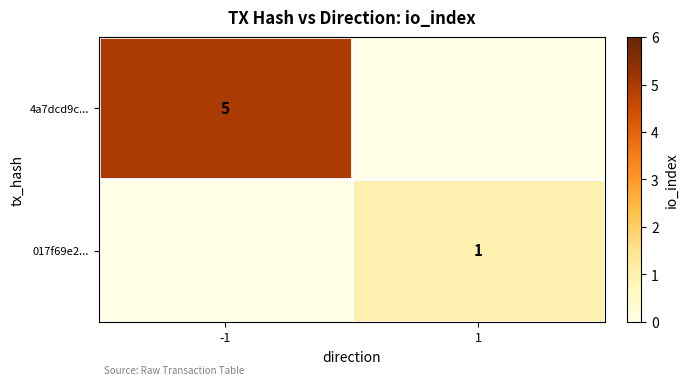

Is the value of 017f69e2... at 1 greater than the value of 4a7dcd9c... at -1?

No